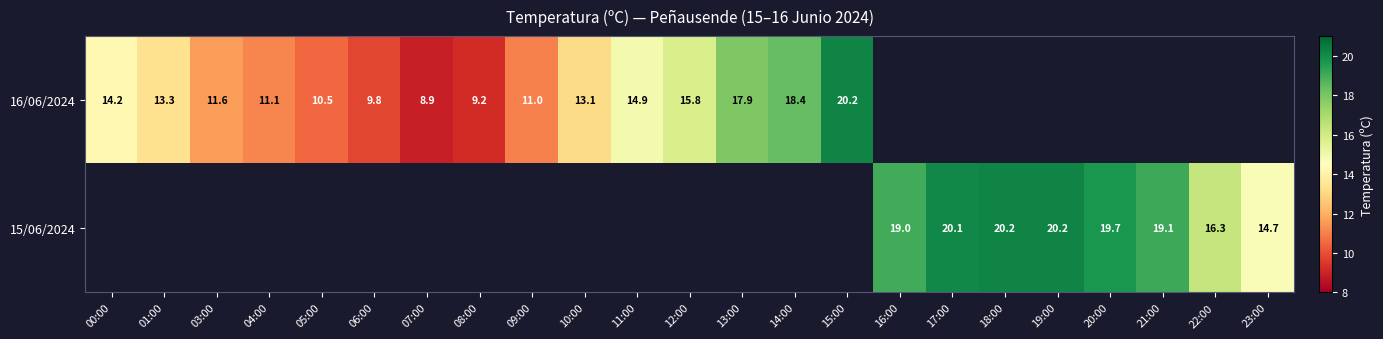

True or false: 16/06/2024 has a value of 17.9 at 13:00.

True